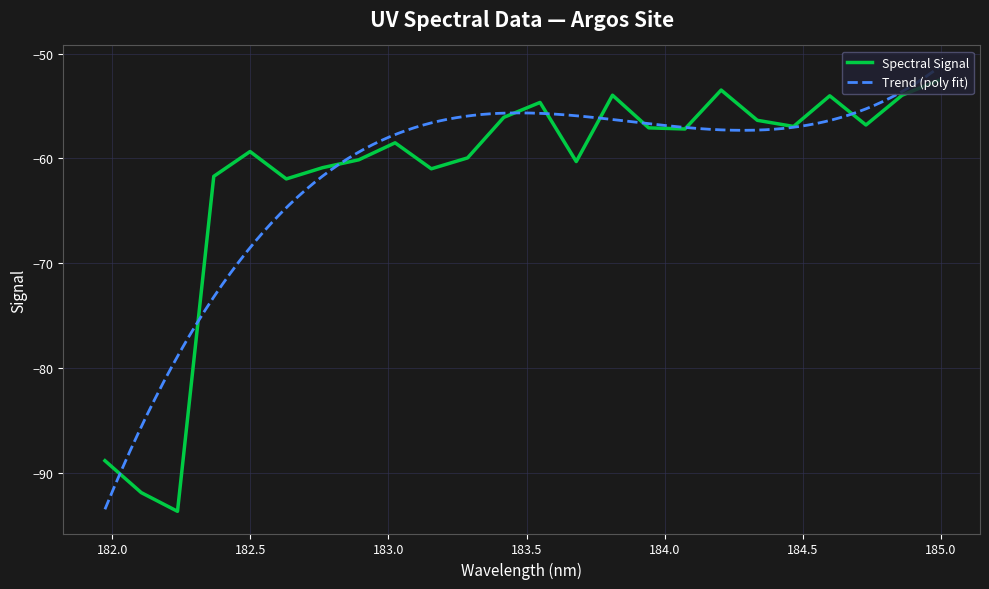

Is it true that the value at 181.9732053322 is -88.9?

True